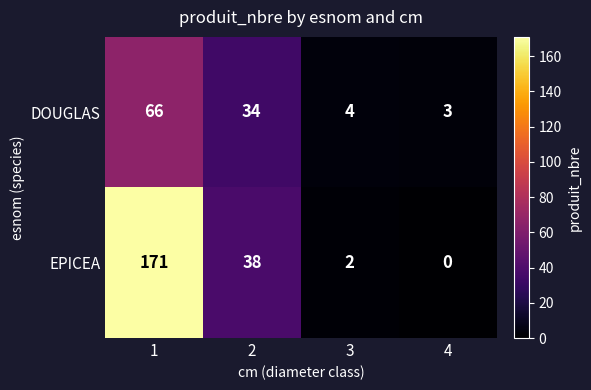

True or false: DOUGLAS has a value of 2 at 4.

False